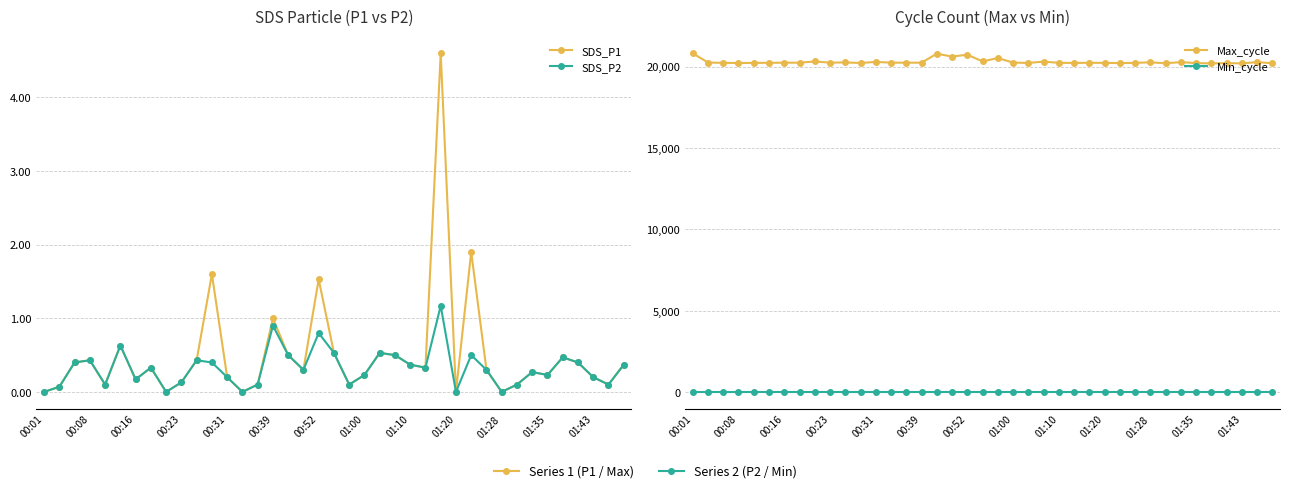

How many lines are shown in the chart?

4